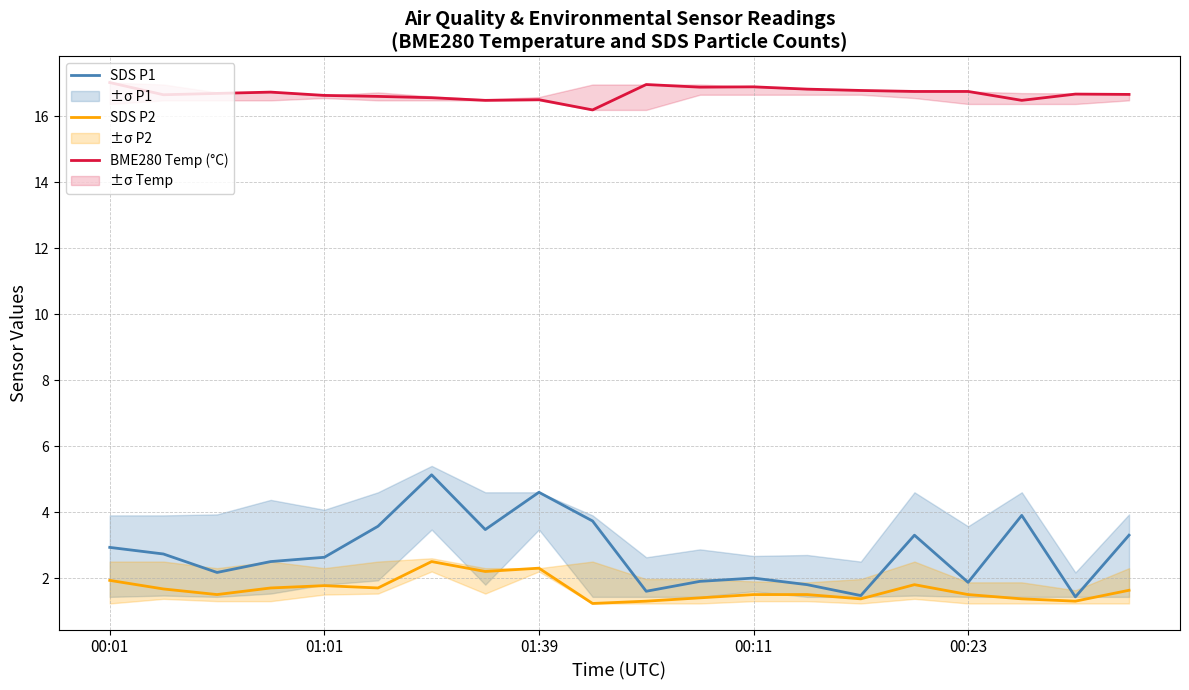

True or false: BME280 Temp (°C) has more than 2 points higher than both neighbors.

True